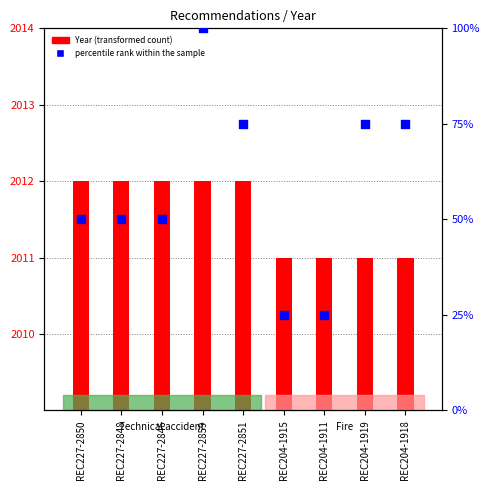

What is the ratio of the value at REC204-1918 to the value at REC227-2851?

1.0